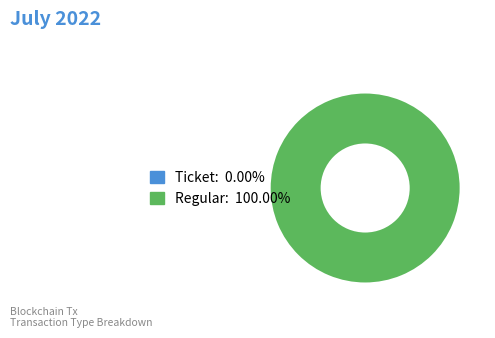

To the nearest percent, what is the average slice percentage?

50%